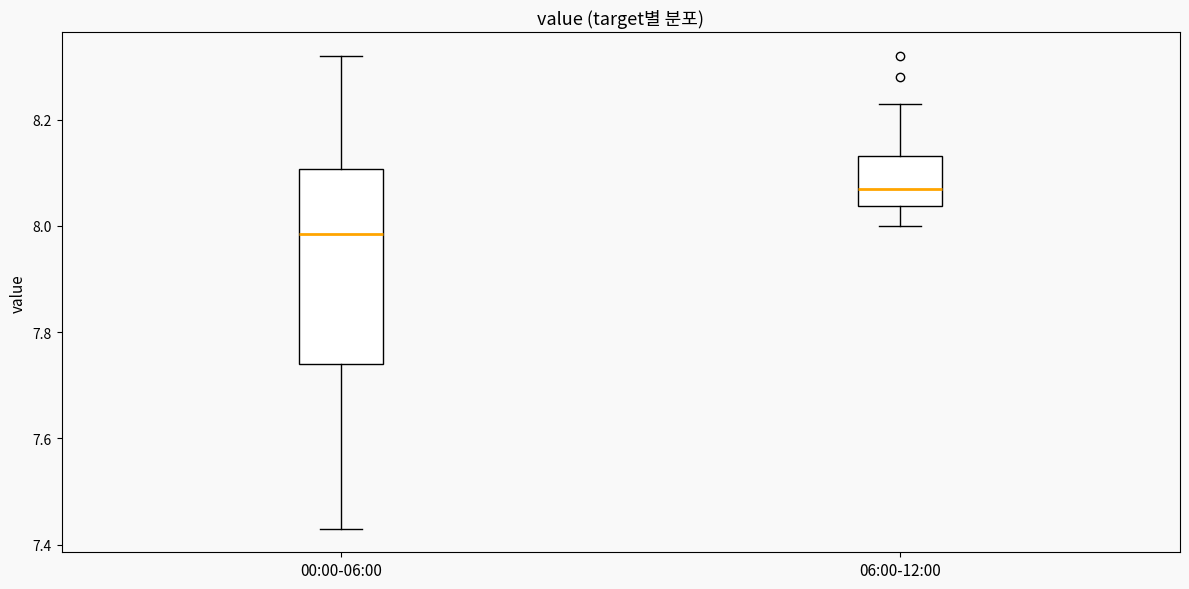

Which box has the highest median line?

06:00-12:00